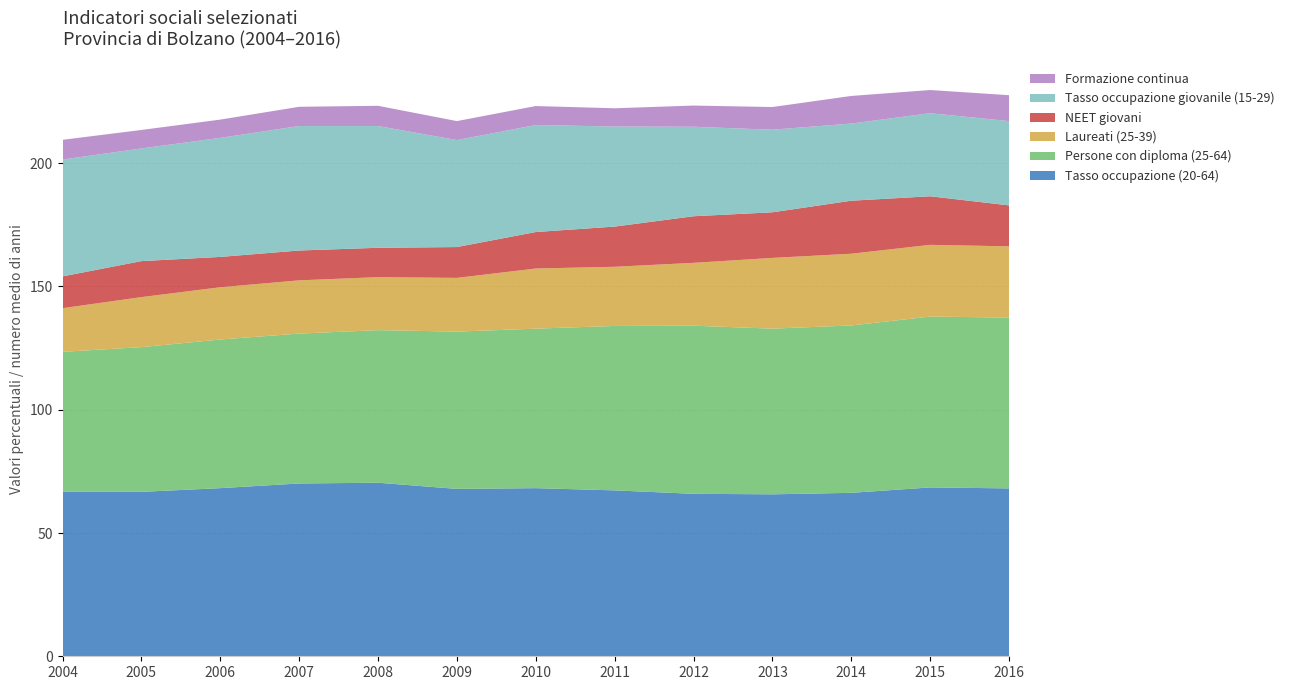

Reading left to right, what are all the values shown in this chart?

Tasso occupazione (20-64): 66.7	66.7	68.2	70.1	70.4	67.9	68.2	67.3	65.9	65.7	66.3	68.5	68.1
Persone con diploma (25-64): 56.8	58.7	60.3	60.8	61.9	63.8	64.7	66.7	68.2	67.2	67.9	69.3	69.3
Laureati (25-39): 17.7	20.3	21.2	21.6	21.5	21.8	24.4	24.0	25.5	28.7	29.1	29.1	28.9
NEET giovani: 12.9	14.6	12.3	12.1	11.9	12.5	14.8	16.3	18.9	18.5	21.5	19.7	16.6
Tasso occupazione giovanile (15-29): 47.4	45.7	48.3	50.5	49.4	43.4	43.4	40.6	36.3	33.5	31.3	33.7	34.2
Formazione continua: 8.0	7.5	7.4	7.8	8.2	7.7	7.7	7.4	8.6	9.2	11.2	9.4	10.5